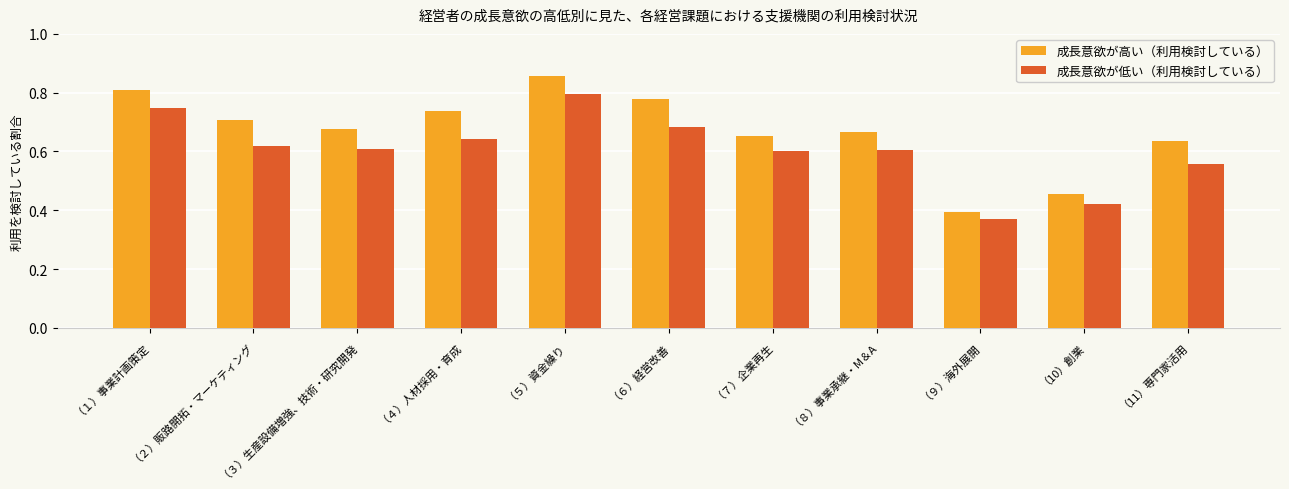

Which category has the highest value in the 成長意欲が低い（利用検討している） series?

（５）資金繰り